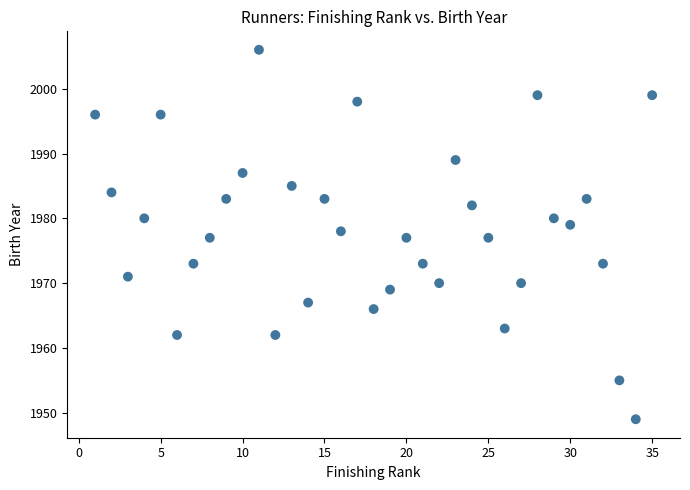

What is the range of X values (max minus min)?

34